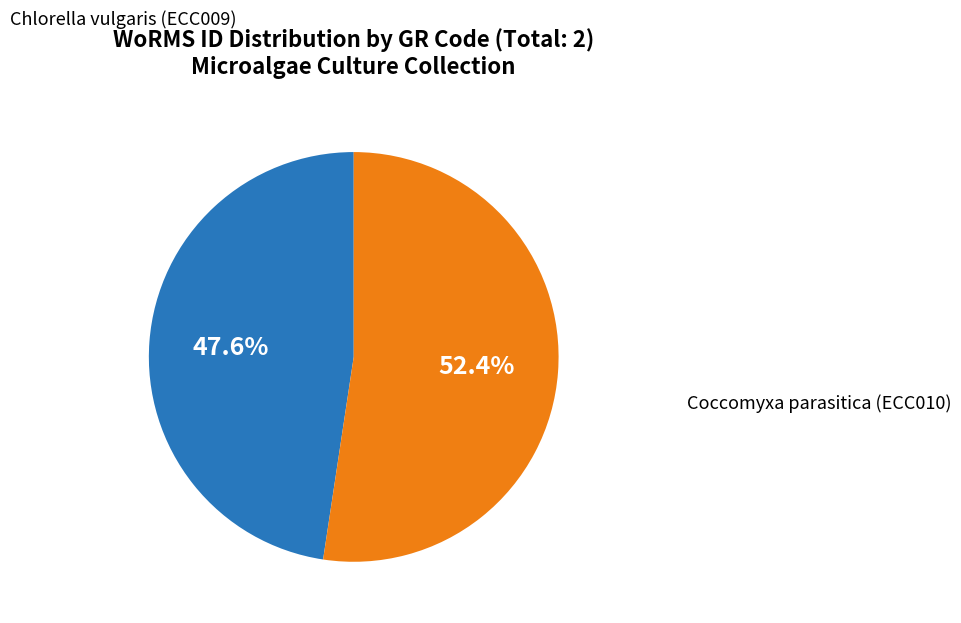

Is there a majority slice in this chart?

Yes